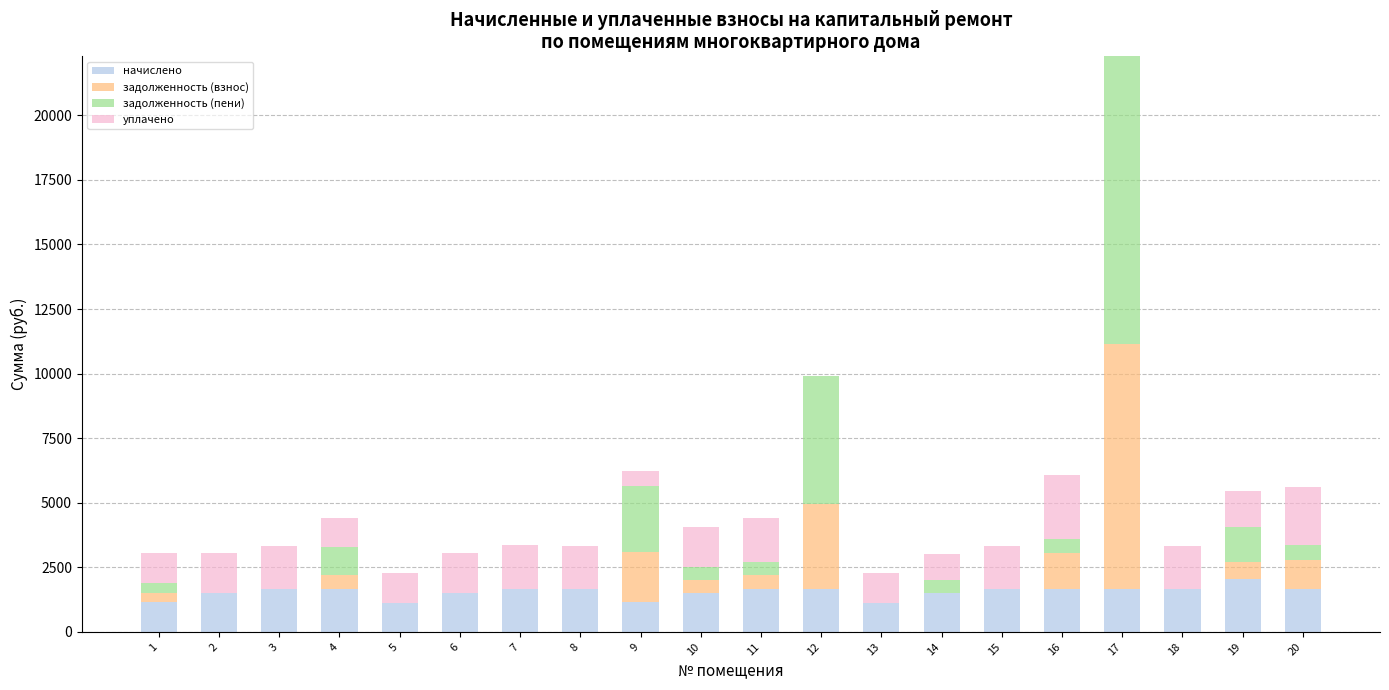

Are the bars horizontal?

No